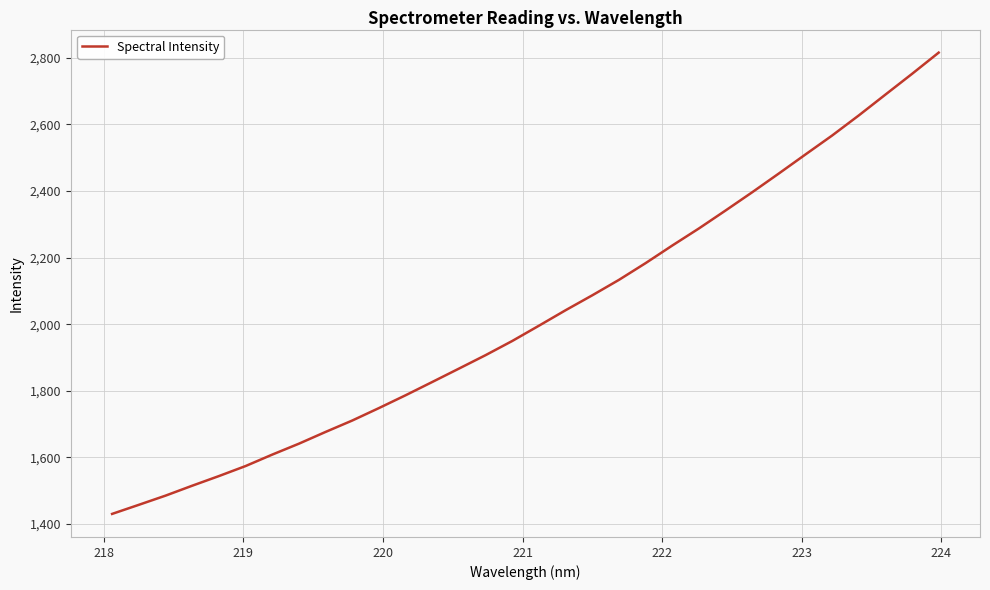

What is the maximum value shown in the chart?

2815.6